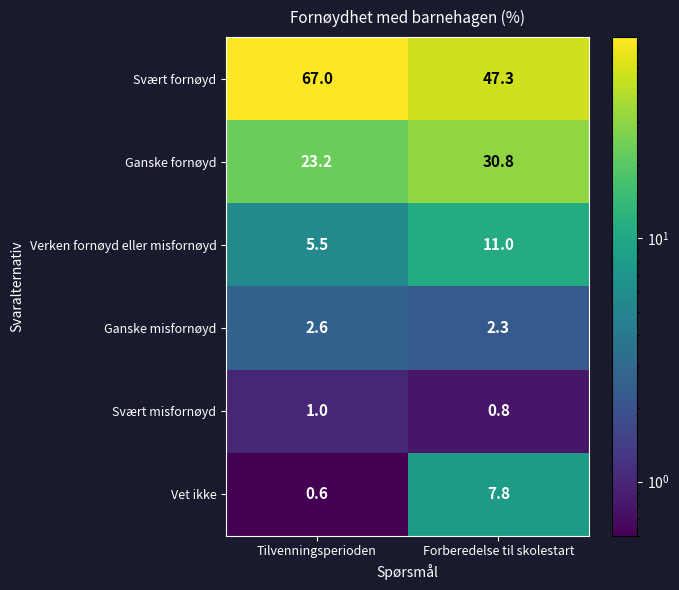

Which series has the largest range (max minus min)?

Svært fornøyd